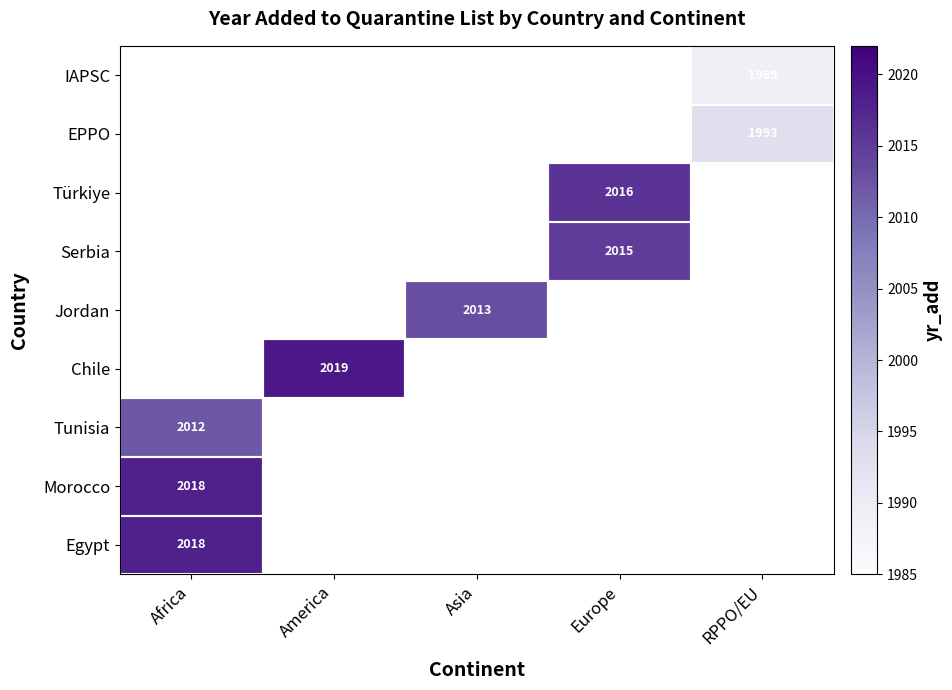

What is the greatest value displayed?

2019.0